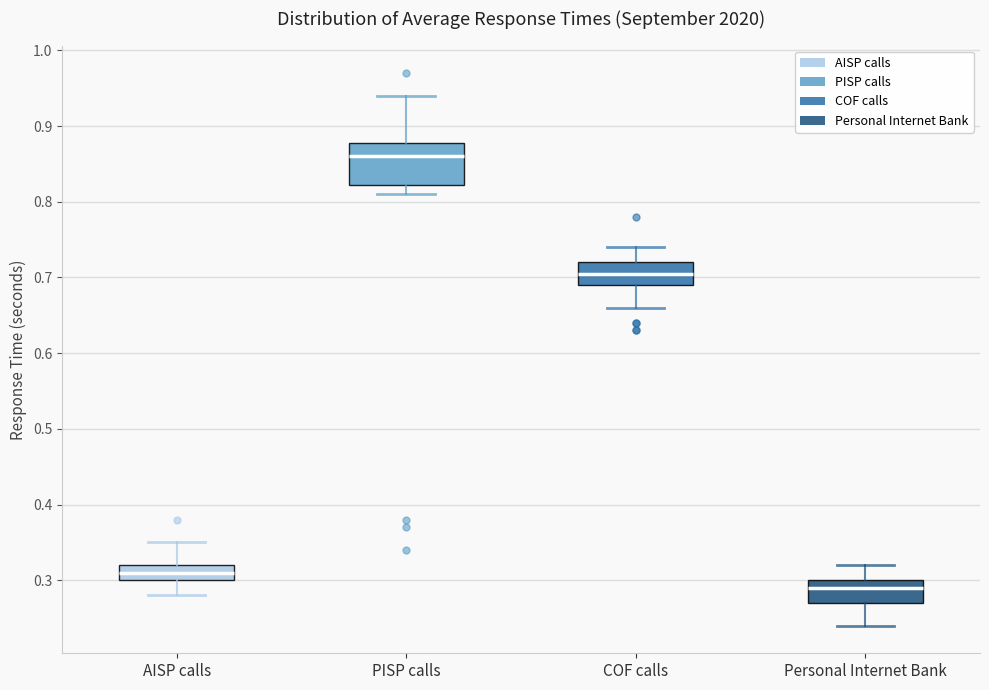

Which box's median line is the highest?

PISP calls